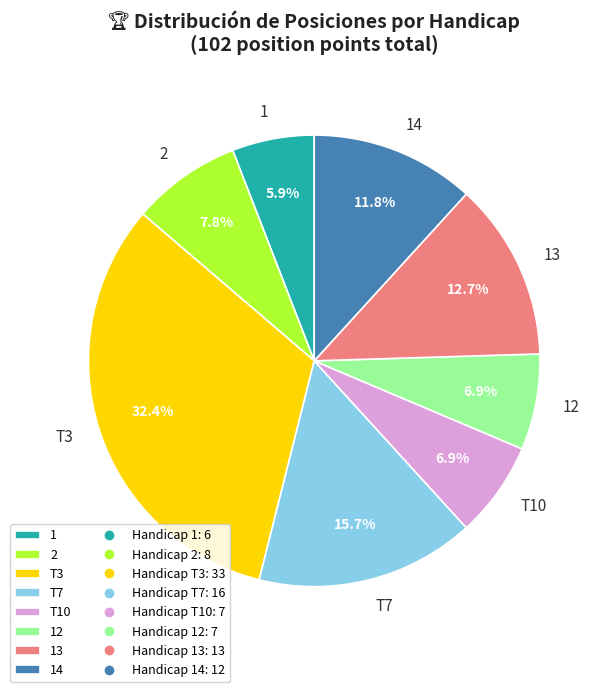

Count the number of slices in the pie.

8